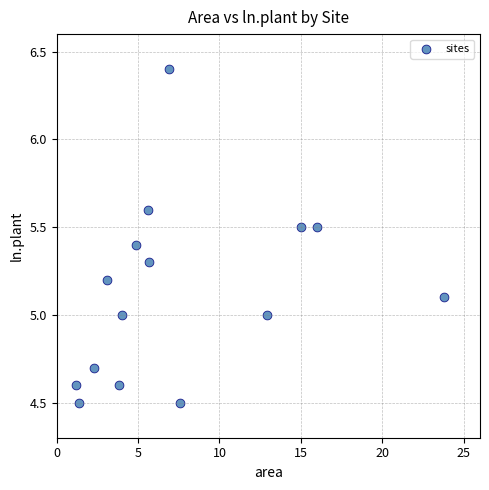

What is the range of X values (max minus min)?

22.6